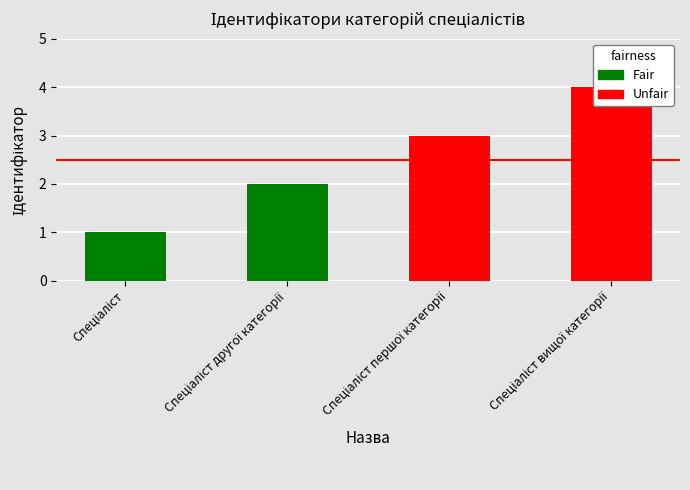

The value at Спеціаліст вищої категорії is 4. True or false?

True